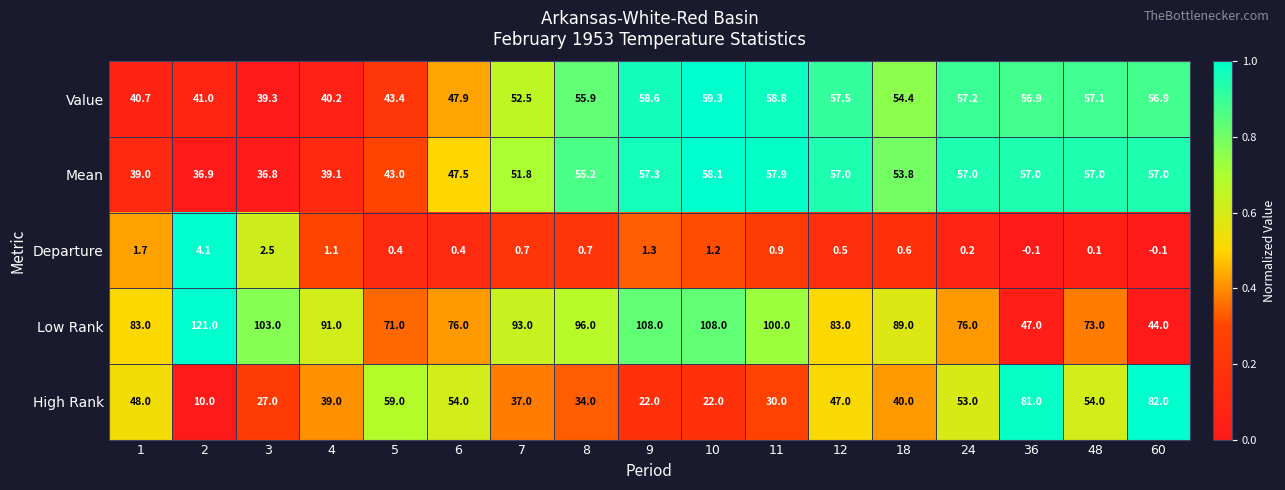

List the series in order of their peak value, highest first.

Low Rank, High Rank, Value, Mean, Departure